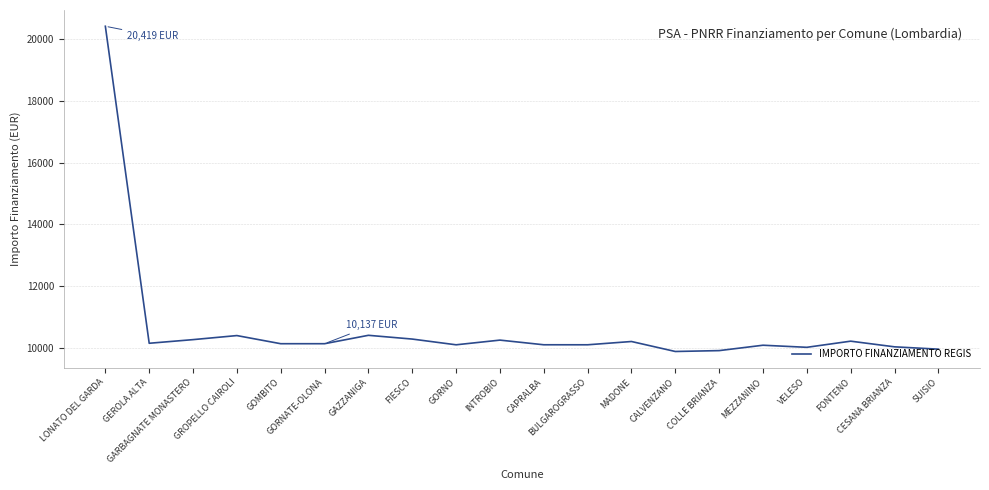

What is the sum of the values at GAZZANIGA and VELESO?

20429.0